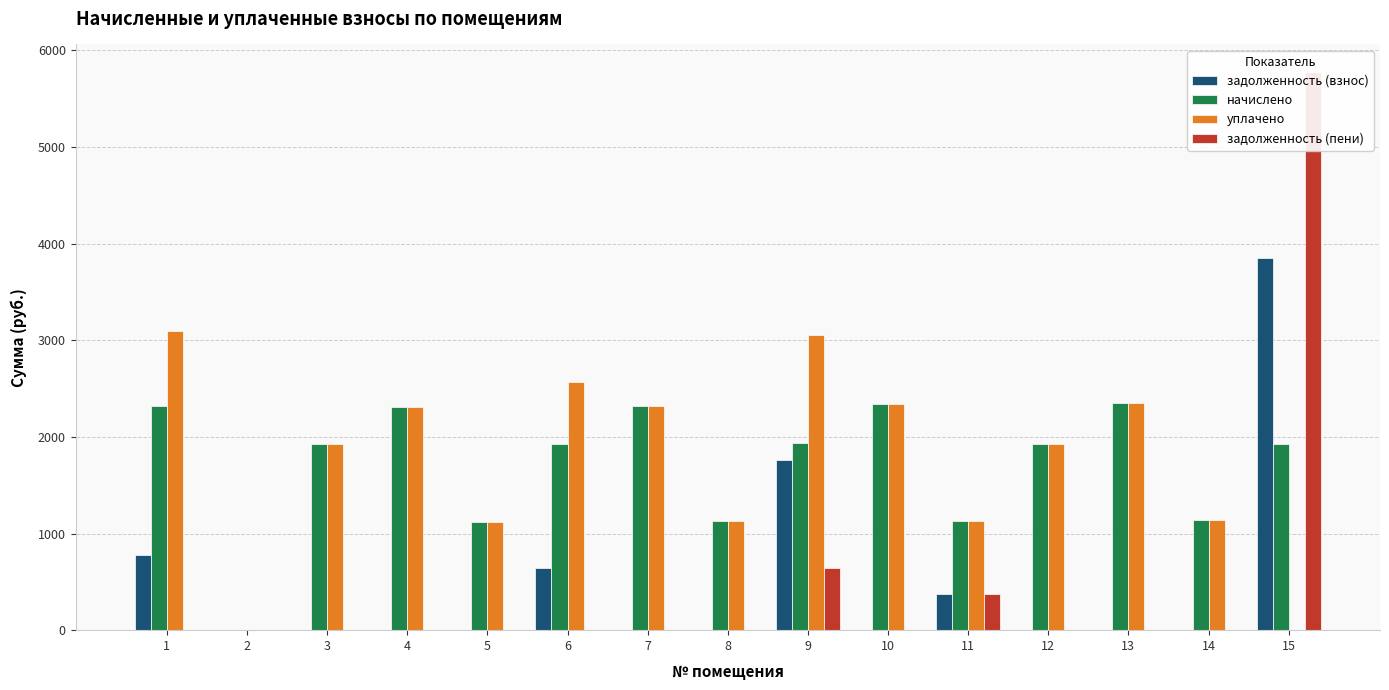

How many bars are there in total?

60